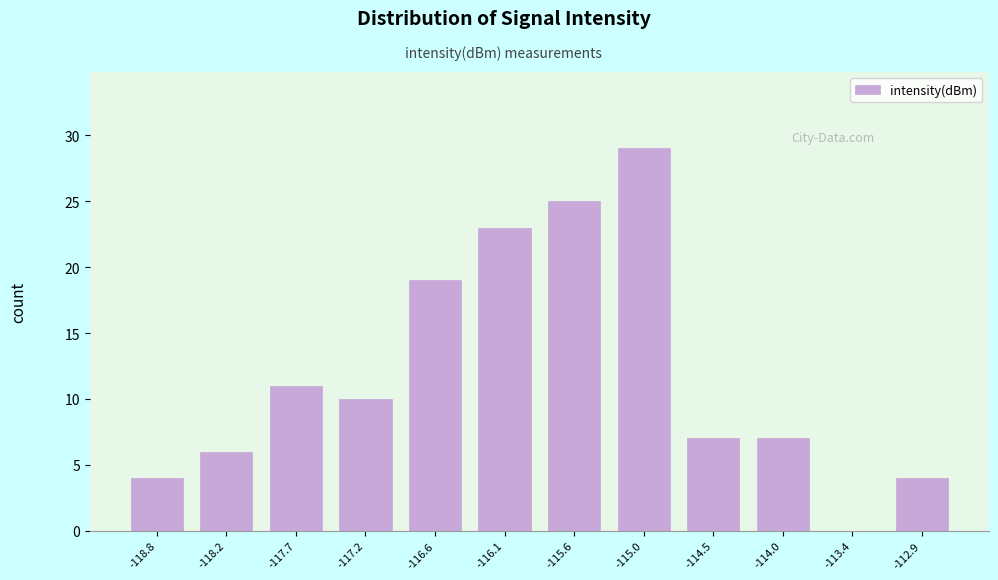

Reading right to left, transcribe all the data shown in this chart.

-112.9=4	-113.4=0	-114.0=7	-114.5=7	-115.0=29	-115.6=25	-116.1=23	-116.6=19	-117.2=10	-117.7=11	-118.2=6	-118.8=4